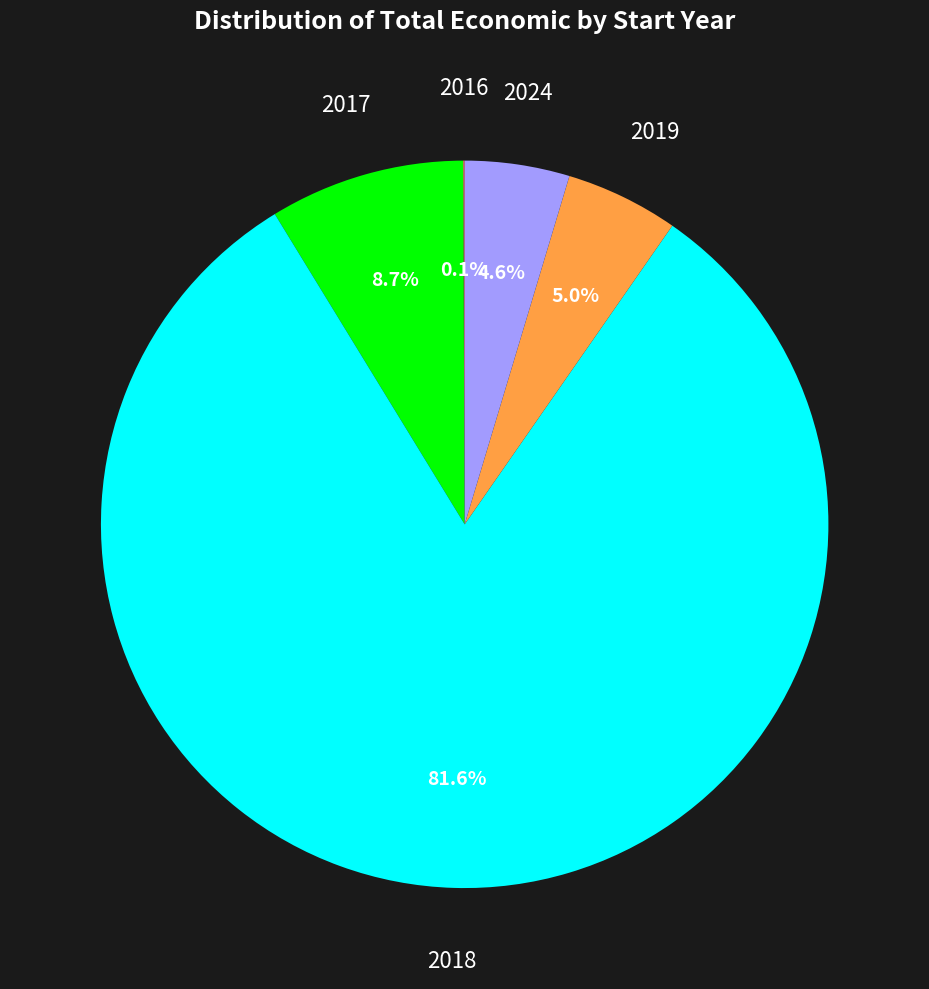

Is there a majority slice in this chart?

Yes